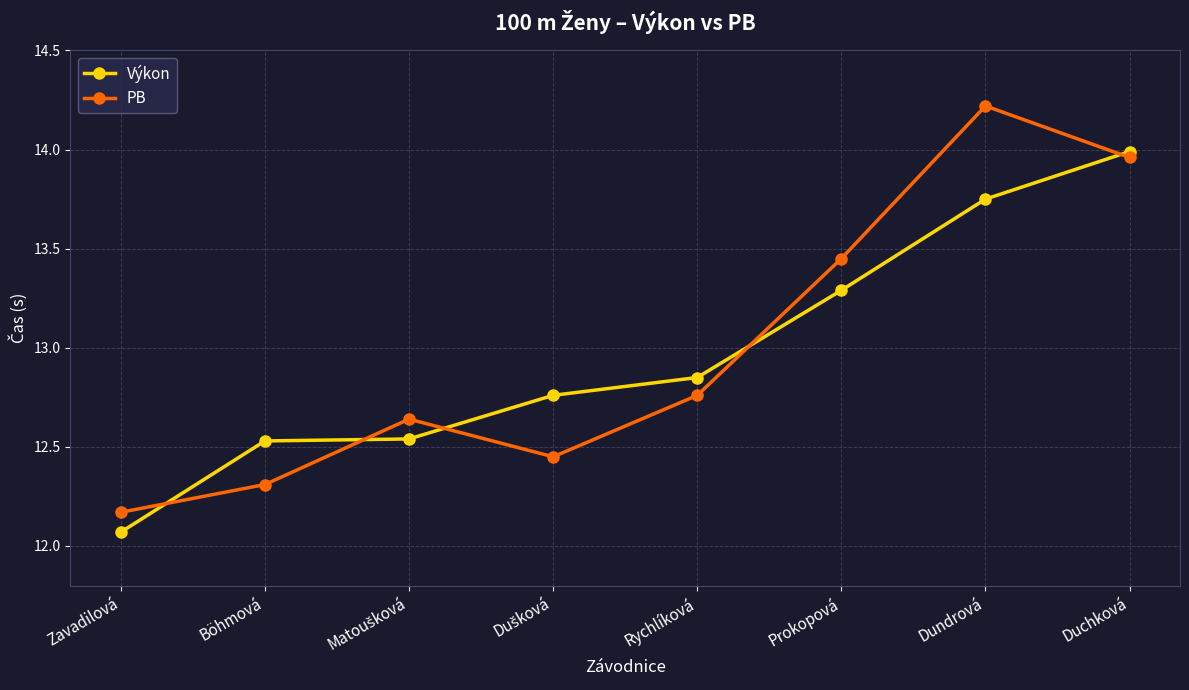

How many interior local peaks does the PB series have?

2